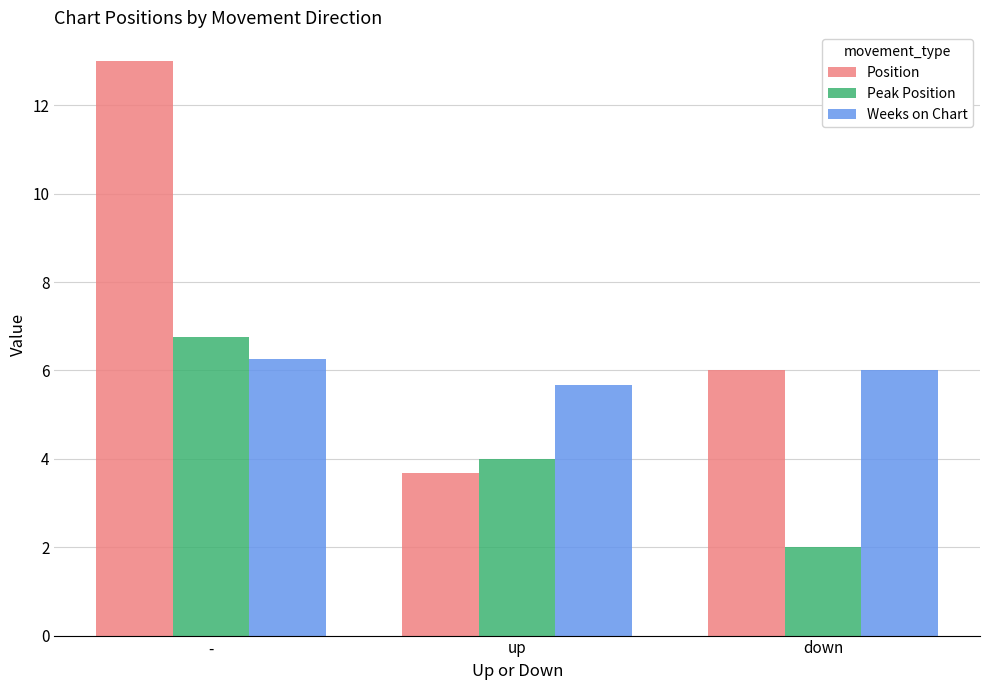

What is the label of the 3rd bar from the left?

down